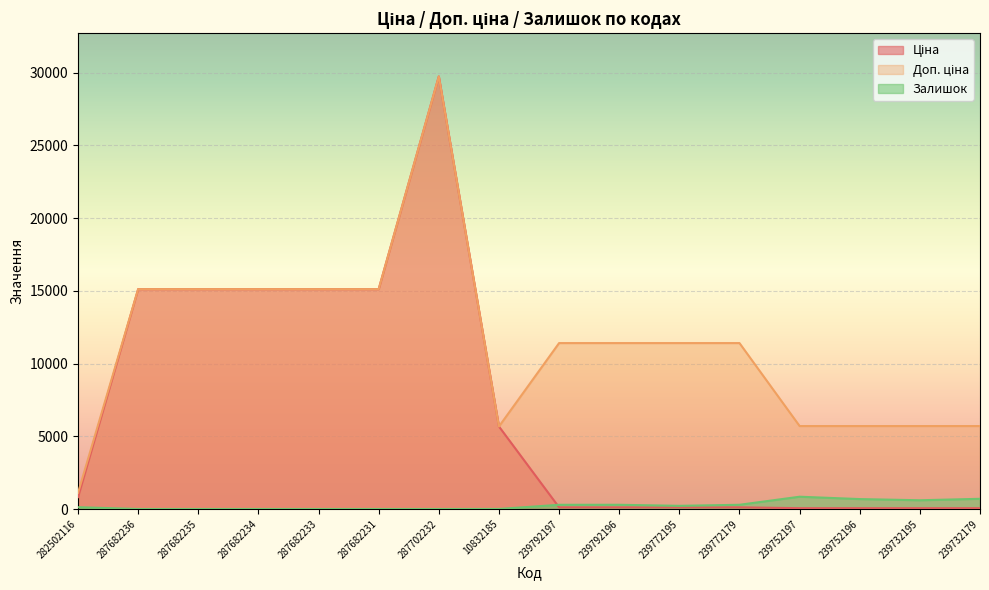

What is the sum of all Ціна values?

112524.2